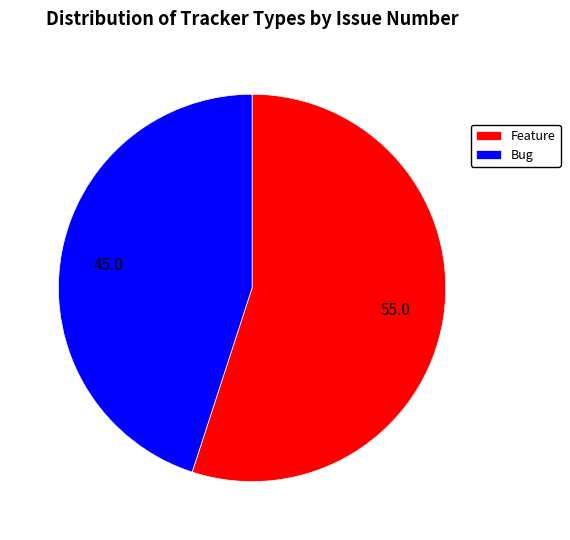

How many slices are in this pie chart?

2